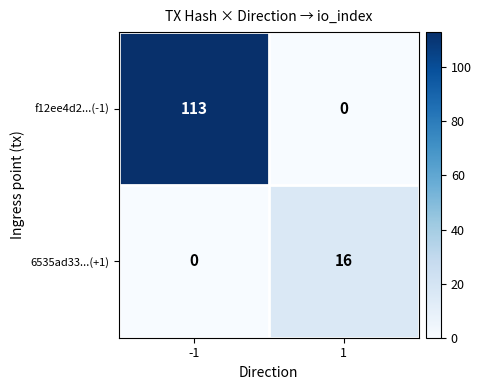

What is the highest value of the 6535ad33...(+1) series?

16